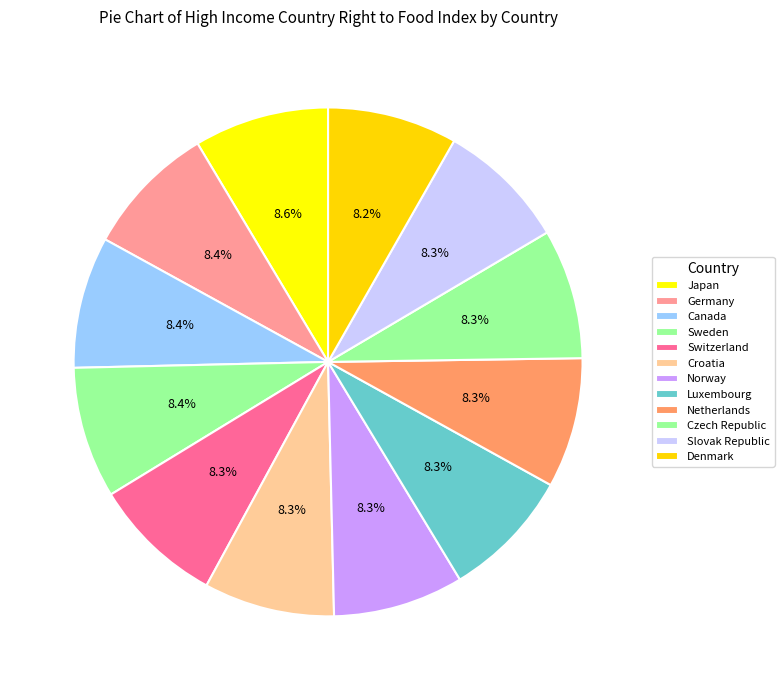

Count the number of slices in the pie.

12